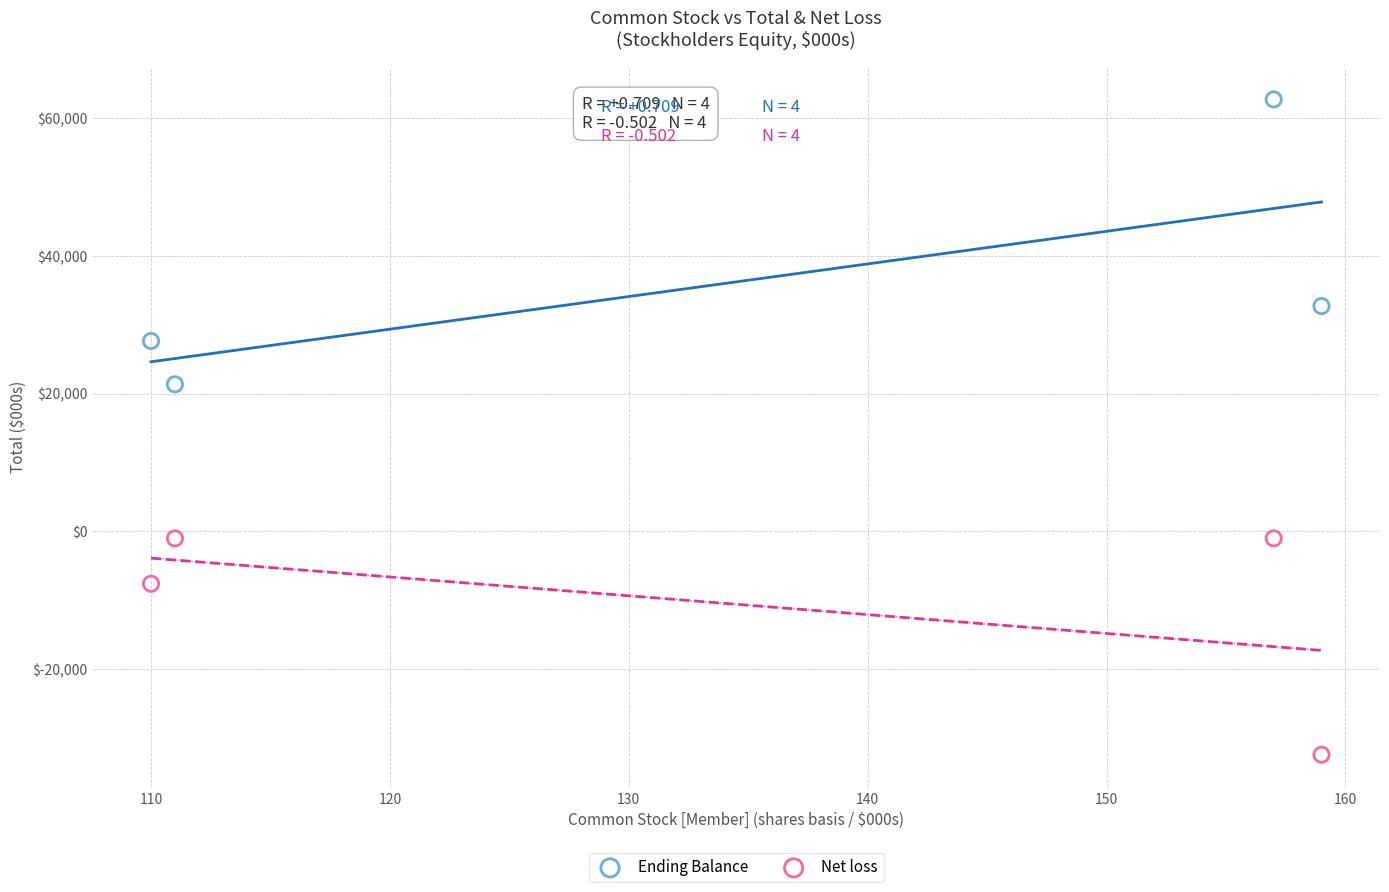

In the Ending Balance series, what Y value is closest to 42078?

32746